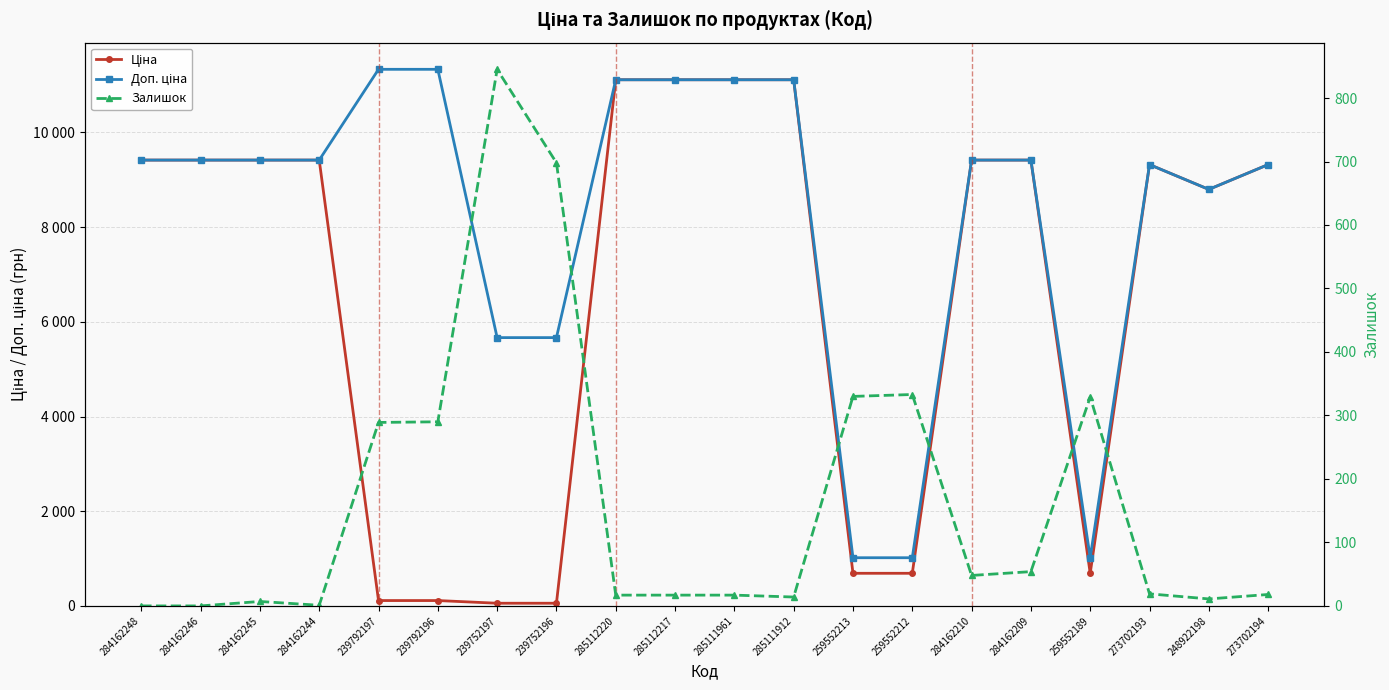

What is the label of the 11th point from the right?

285112217